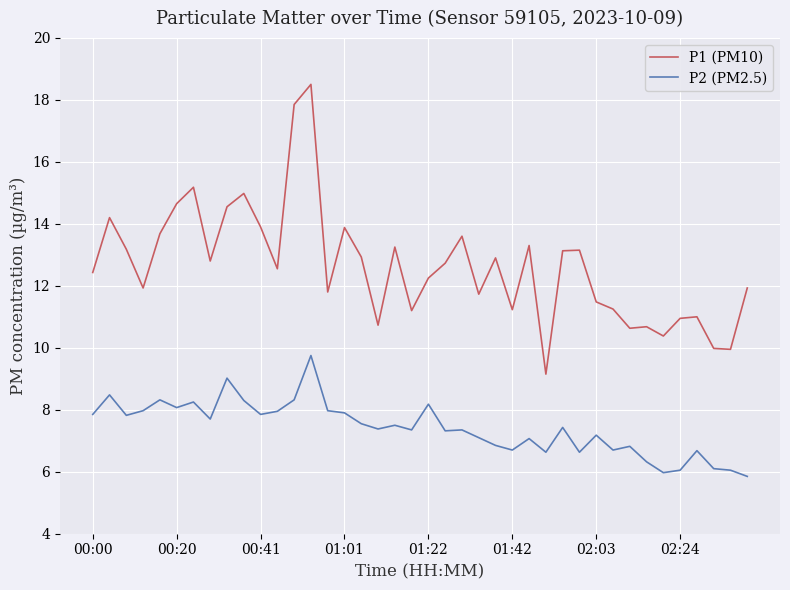

What is the highest value of the P2 (PM2.5) series?

9.8